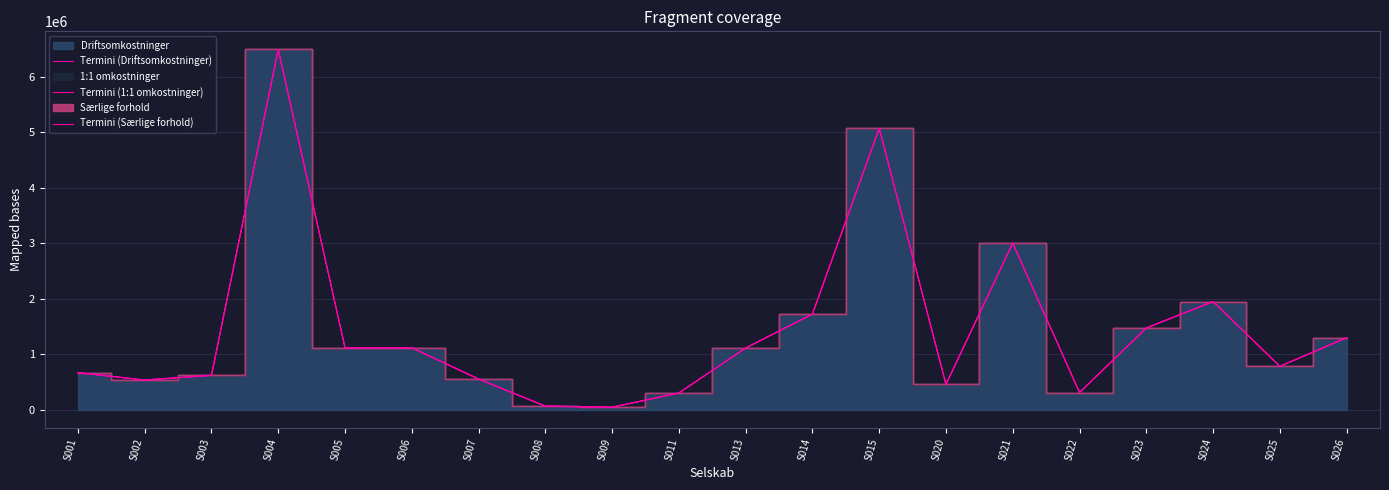

True or false: Termini (1:1 omkostninger) and Termini (Driftsomkostninger) intersect in this chart.

False